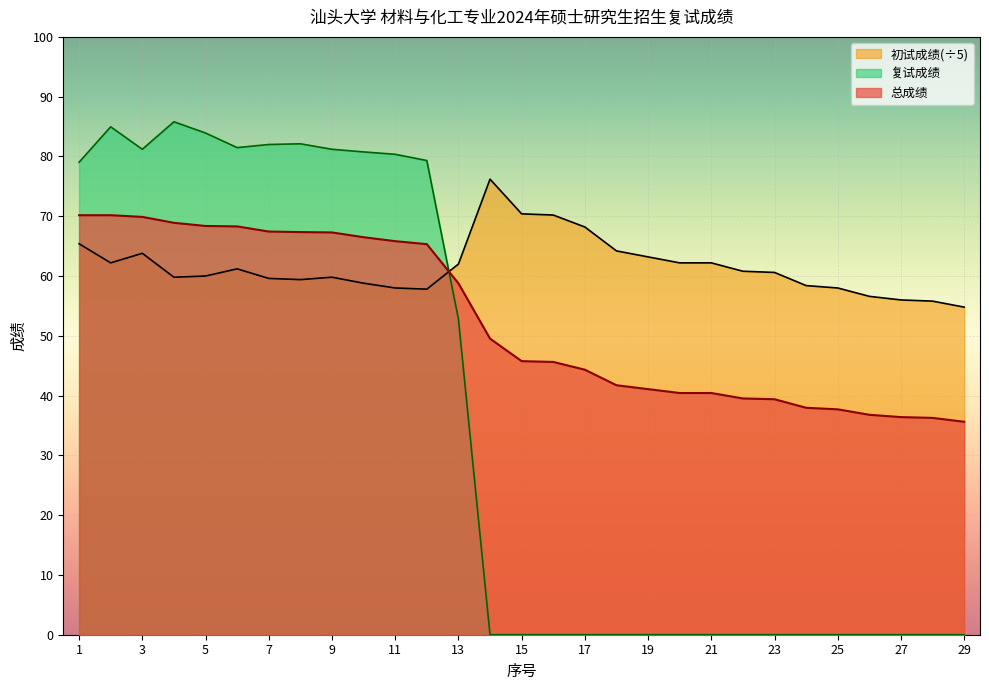

True or false: 复试成绩 has more than 0 interior local peaks.

True